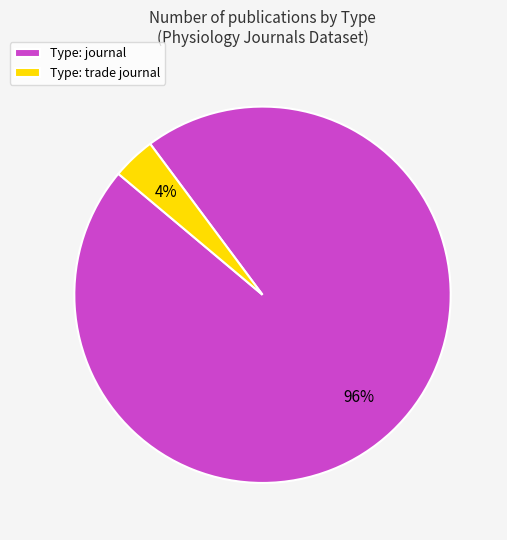

Rank the categories by value from lowest to highest.

Type: trade journal, Type: journal